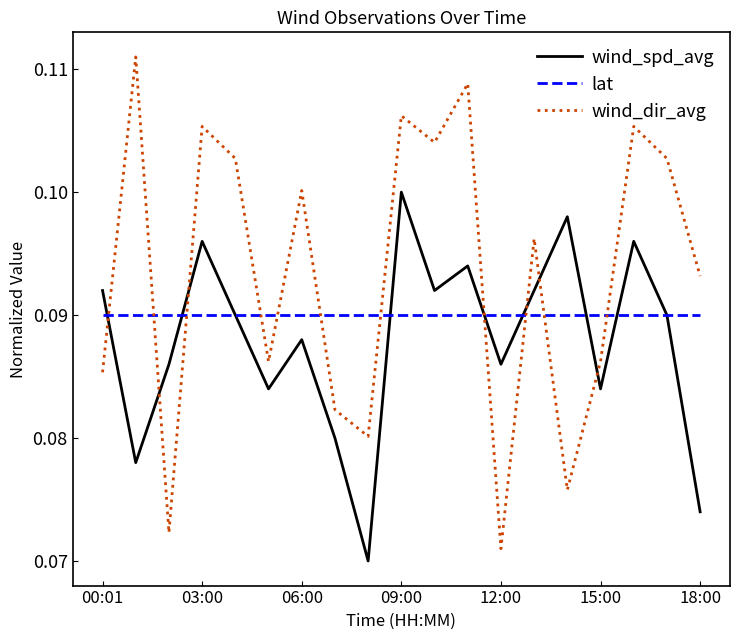

True or false: wind_dir_avg and lat intersect in this chart.

True